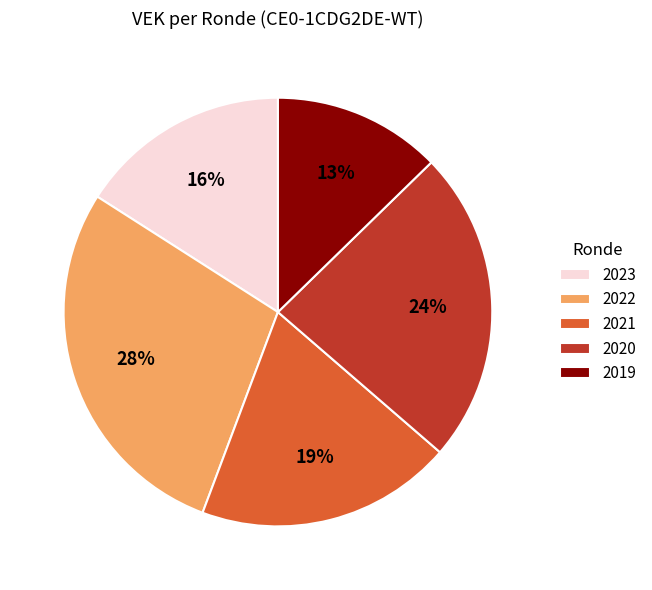

What percentage is the 2021 slice, to the nearest percent?

19%